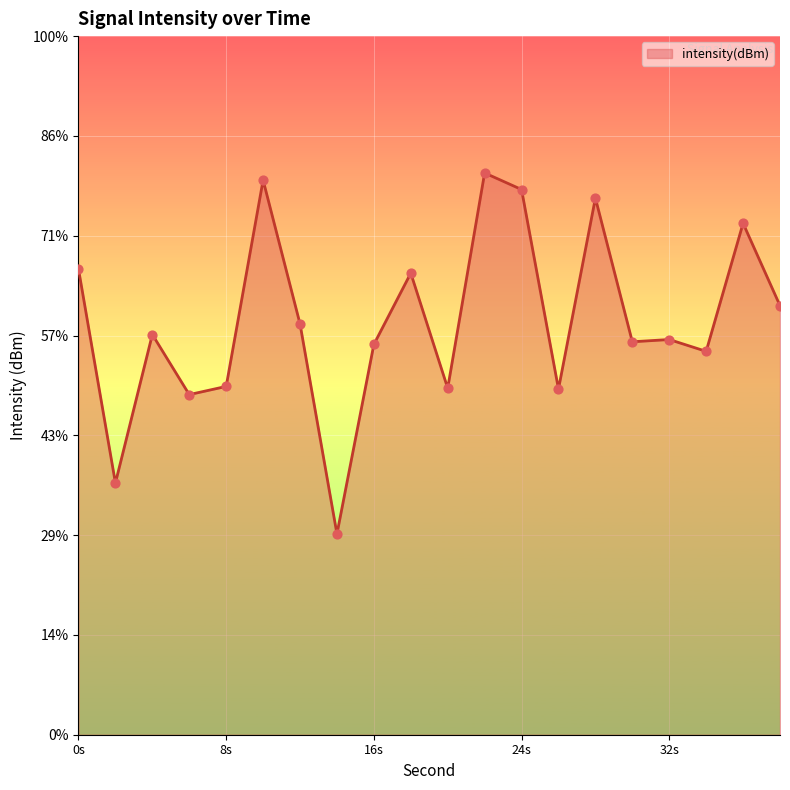

What is the change in value from 20 to 28?

+9.5